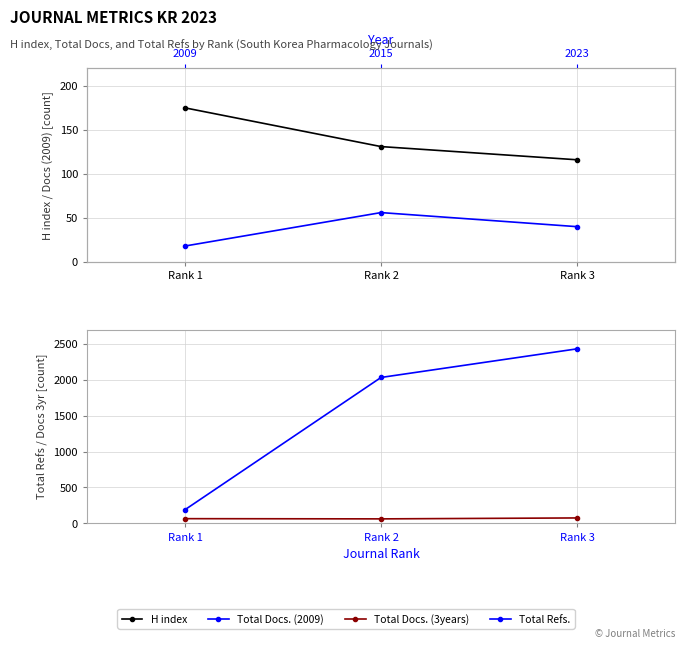

At which label does Total Docs. (2009) first exceed 40?

Rank 2